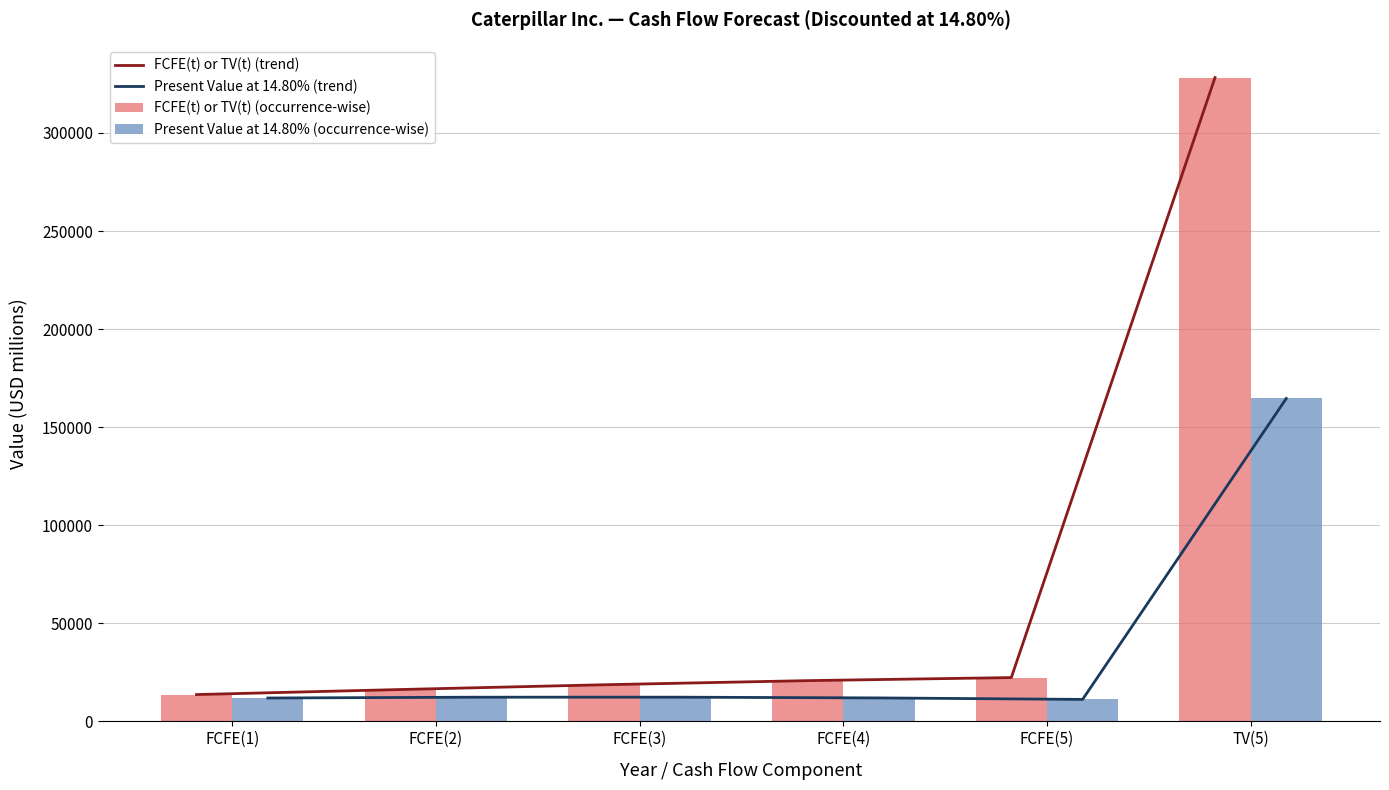

Rank the categories by FCFE(t) or TV(t) (trend) value from highest to lowest.

TV(5), FCFE(5), FCFE(4), FCFE(3), FCFE(2), FCFE(1)